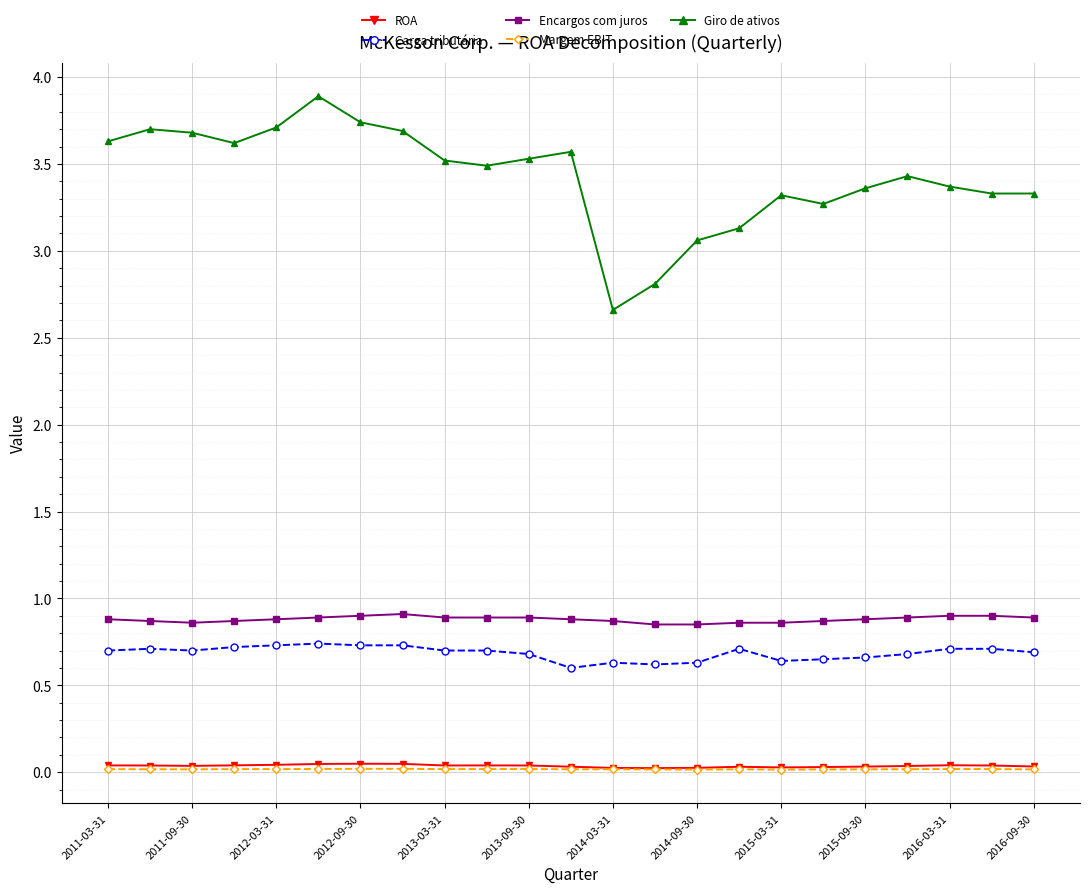

True or false: Margem EBIT and Giro de ativos cross at least once.

False